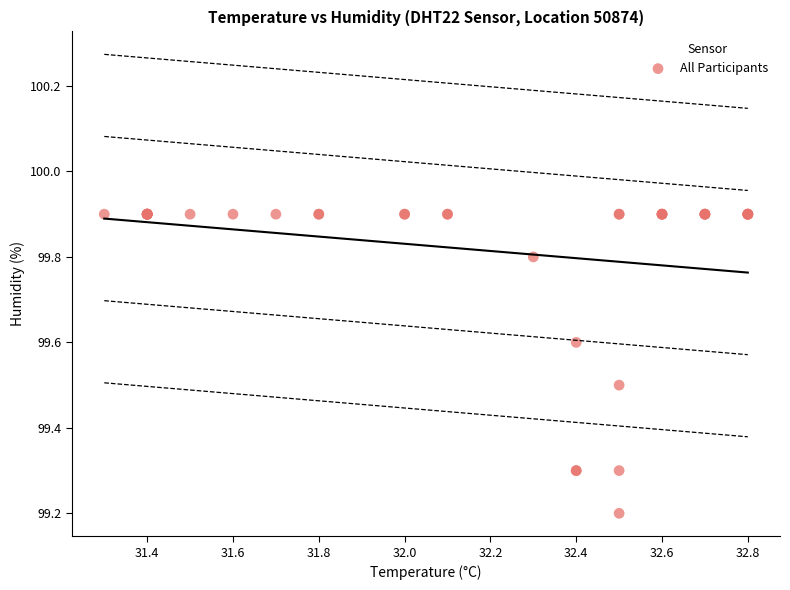

What Y value in the scatter plot is closest to 99?

99.2